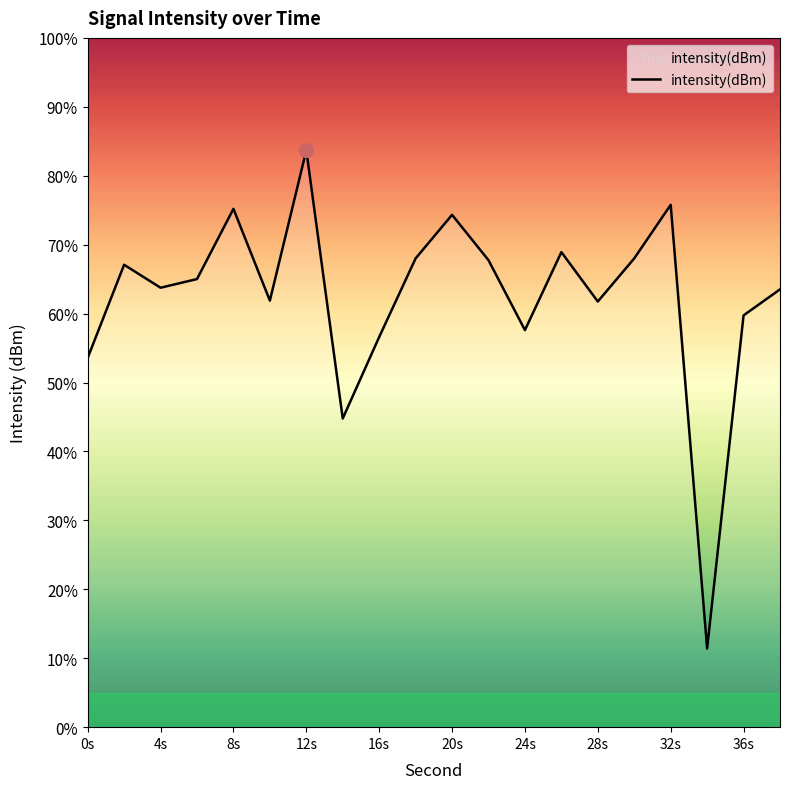

What is the minimum value shown in the chart?

11.4